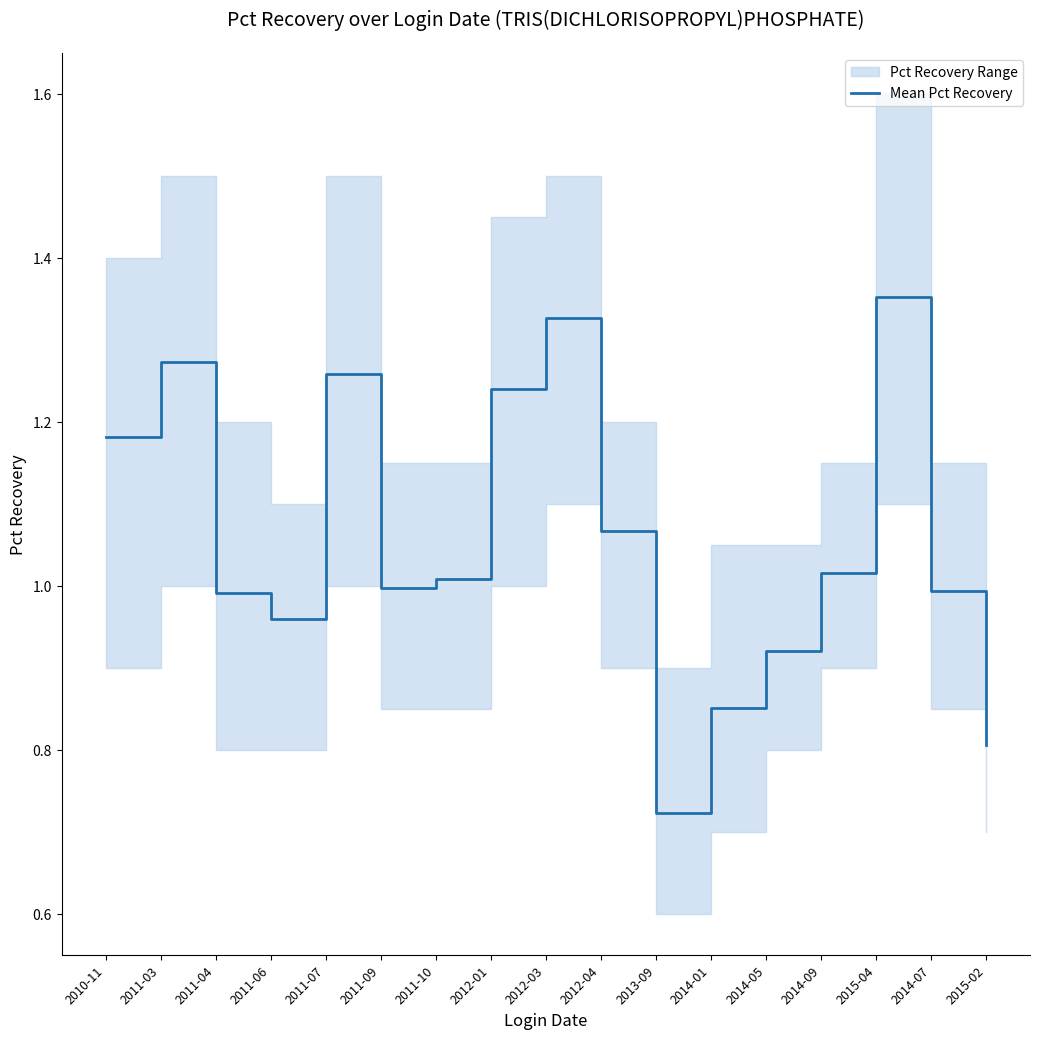

True or false: the data shows 0.7 at 2013-09.

True